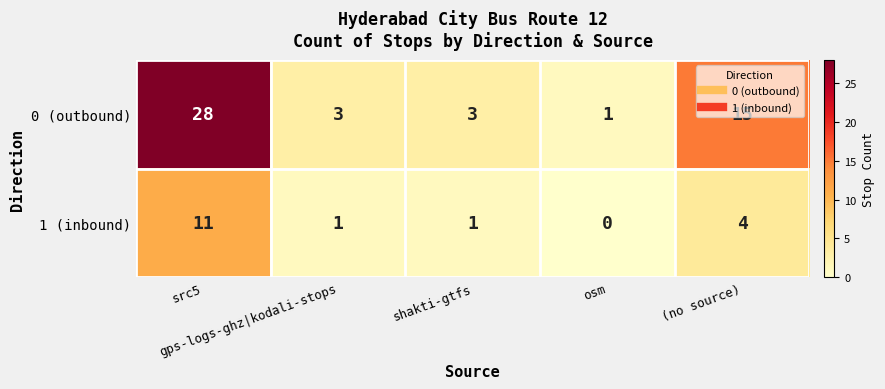

What is the greatest value displayed?

28